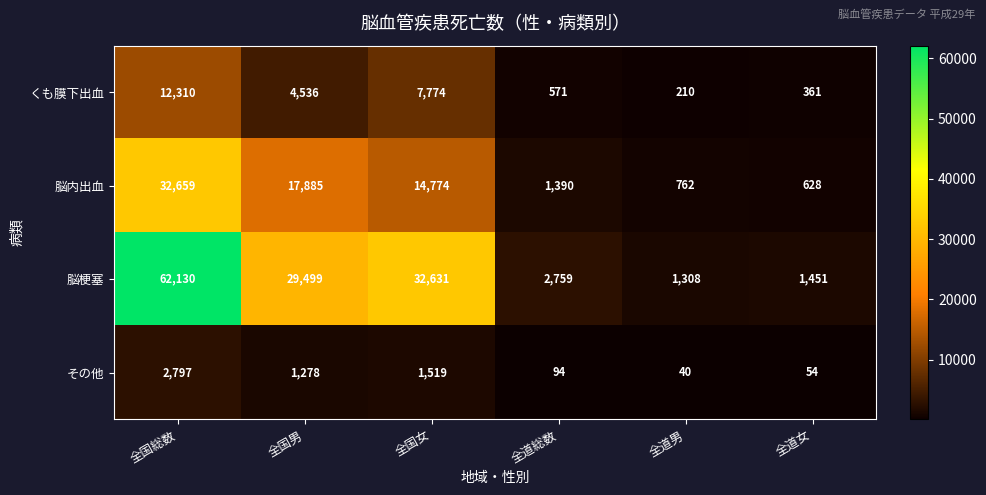

What is the greatest value displayed?

62130